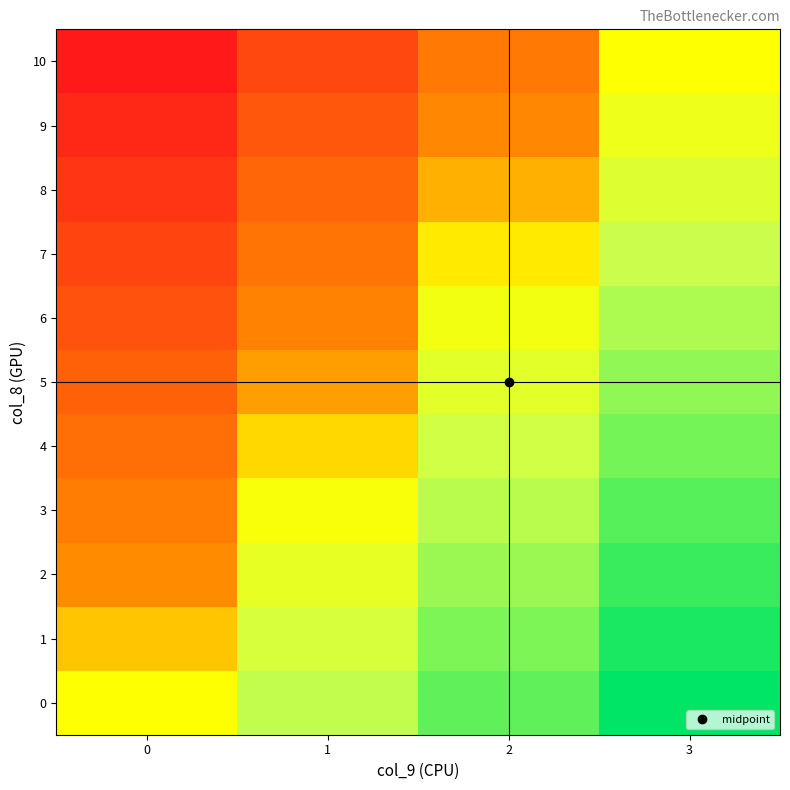

How many distinct data groups are displayed?

11